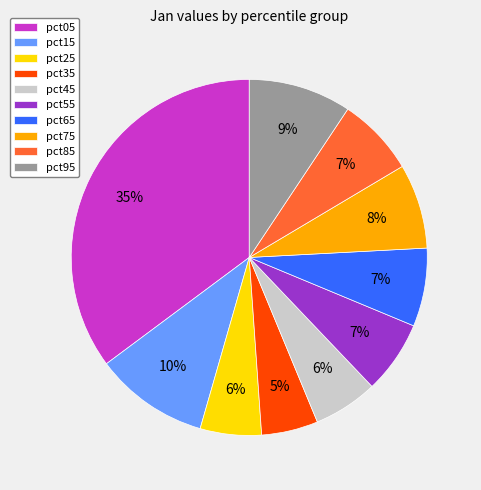

What percentage is the pct55 slice, to the nearest percent?

7%